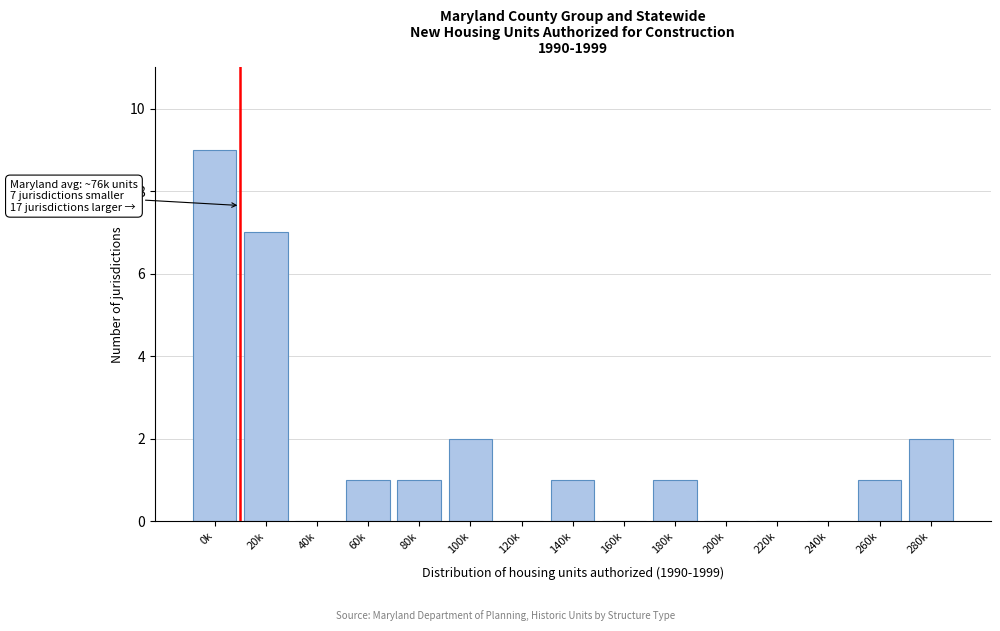

Reading right to left, transcribe all the data shown in this chart.

280k=2	260k=1	240k=0	220k=0	200k=0	180k=1	160k=0	140k=1	120k=0	100k=2	80k=1	60k=1	40k=0	20k=7	0k=9